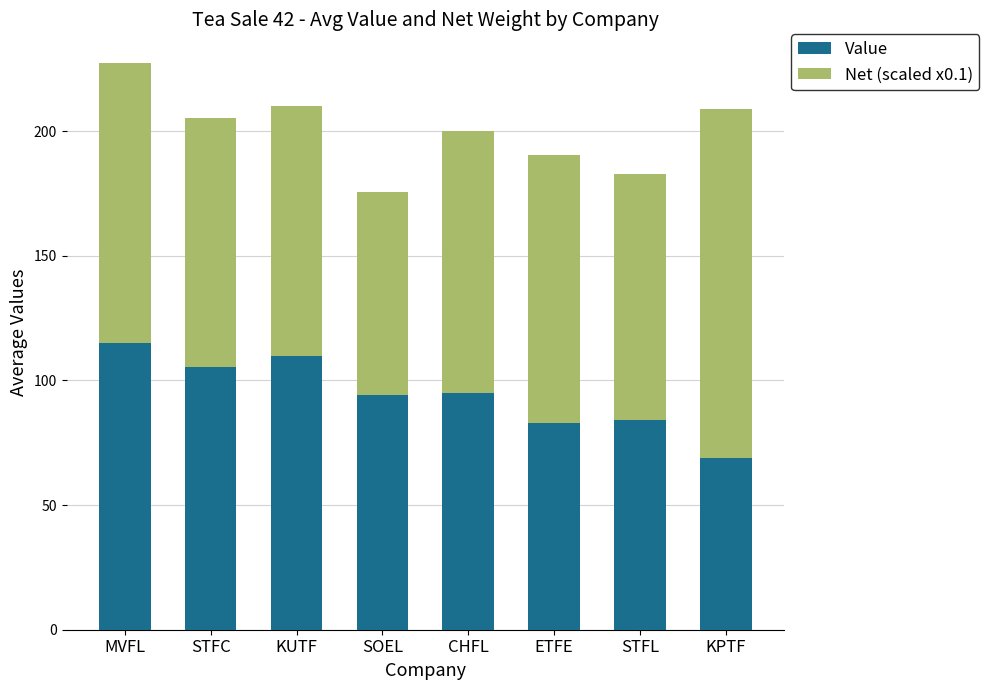

At which label does Value reach its minimum?

KPTF